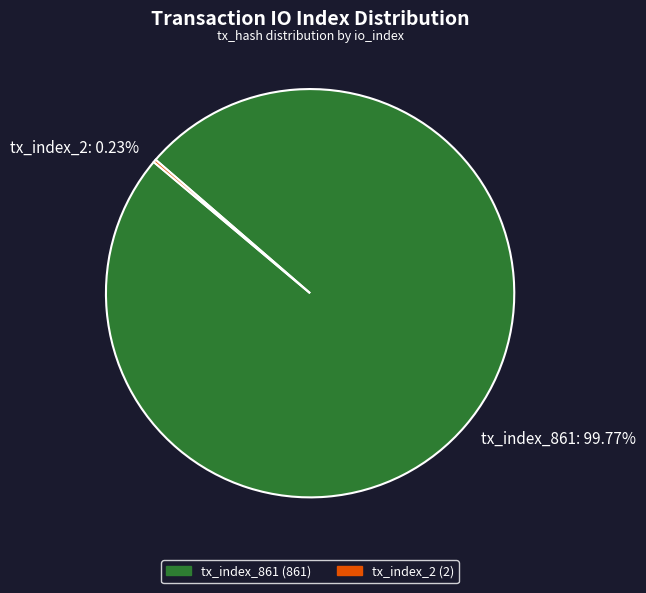

Does any single category account for the majority?

Yes